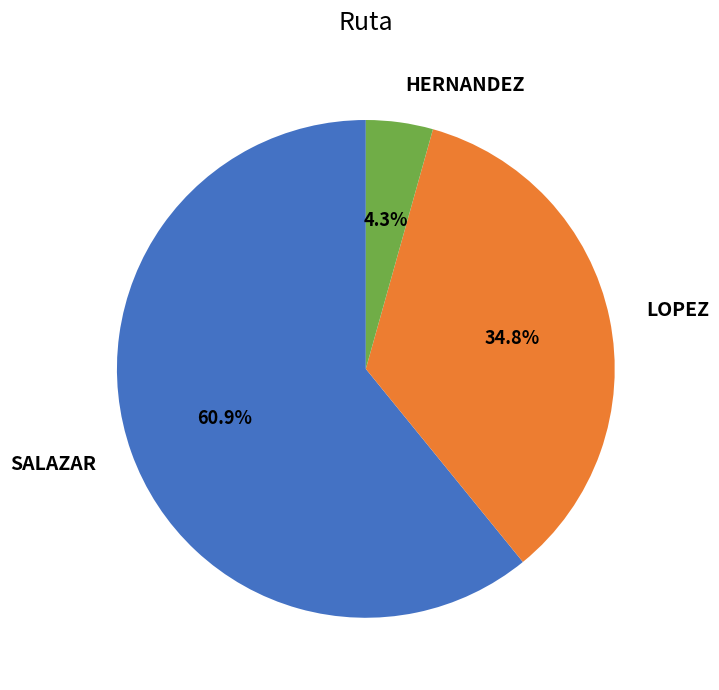

What is the smallest slice in the pie chart?

HERNANDEZ